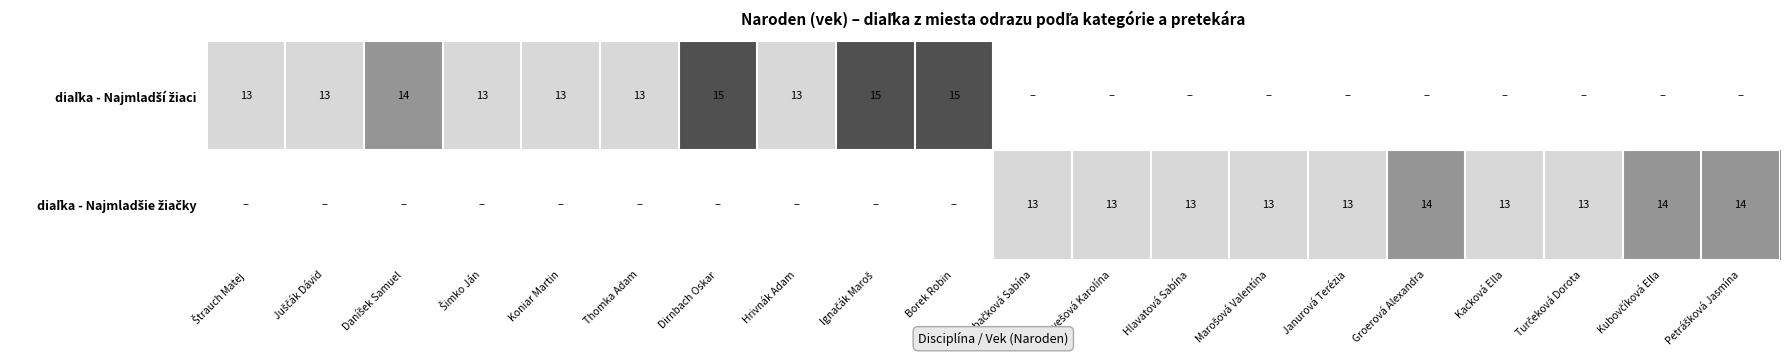

List the series in order of their overall mean, lowest first.

diaľka - Najmladšie žiačky, diaľka - Najmladší žiaci